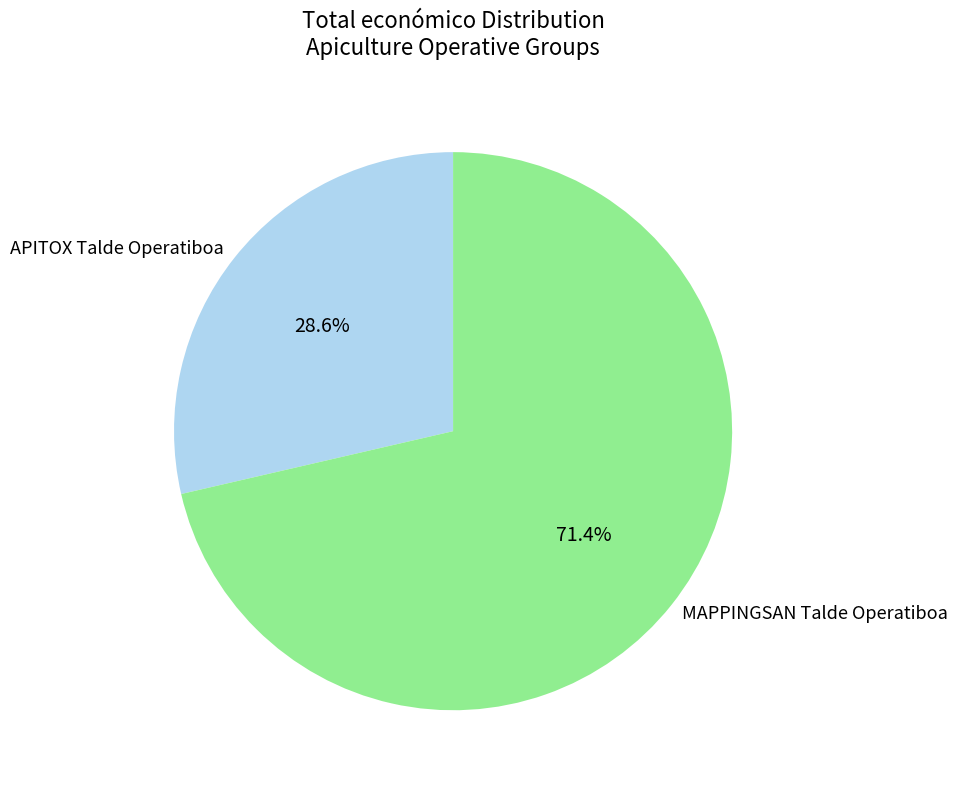

What percentage is the MAPPINGSAN Talde Operatiboa slice, to the nearest percent?

71%